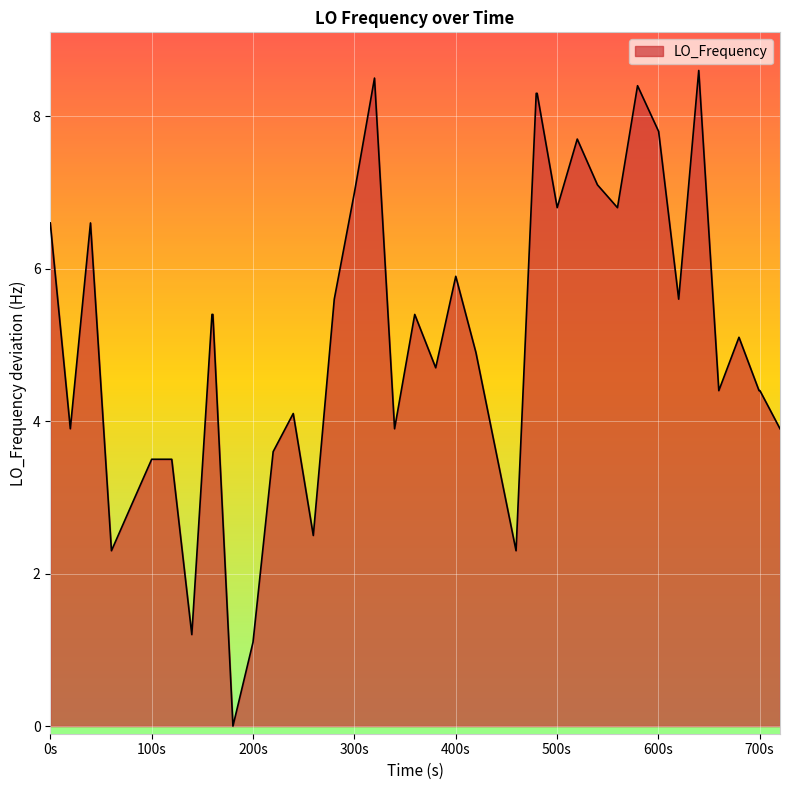

How many values are below 5?

20